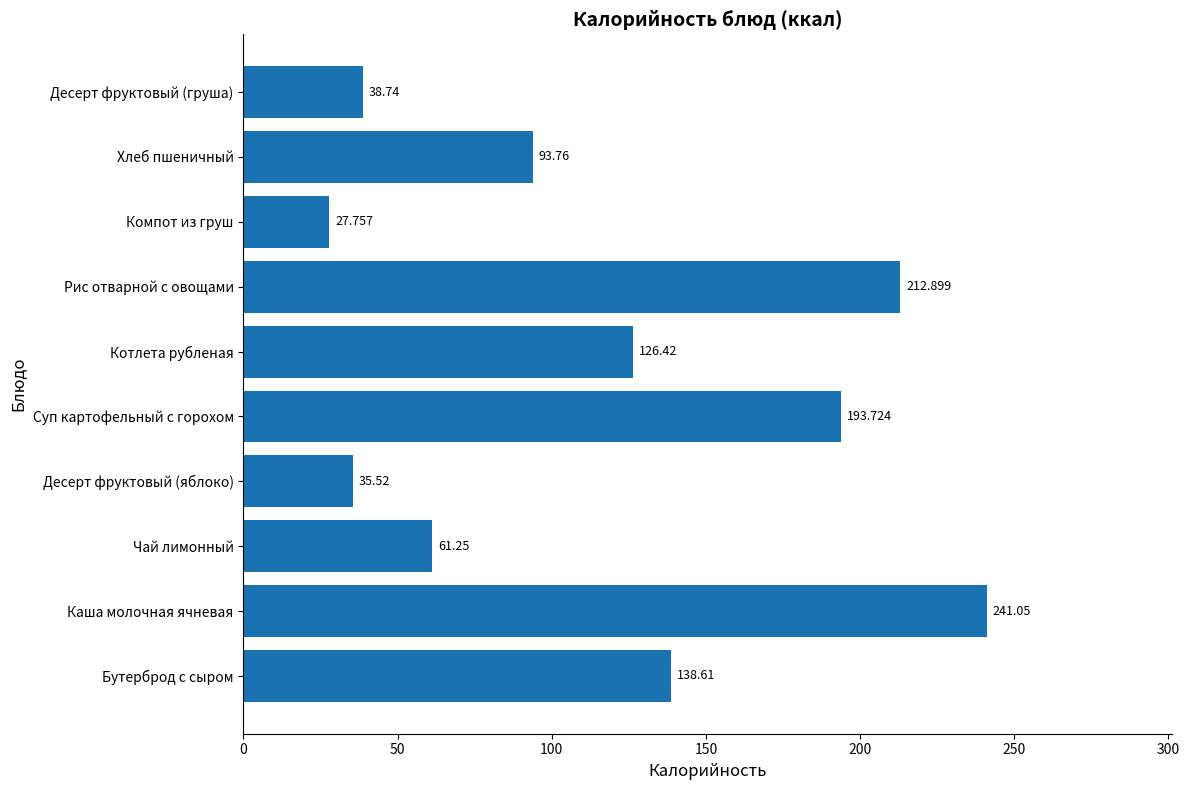

Count the number of data series in this chart.

1